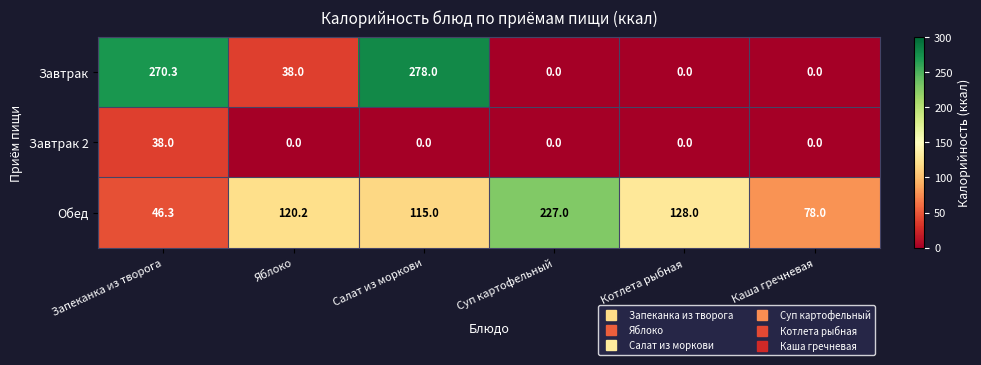

At how many categories does at least one series exceed 20?

6